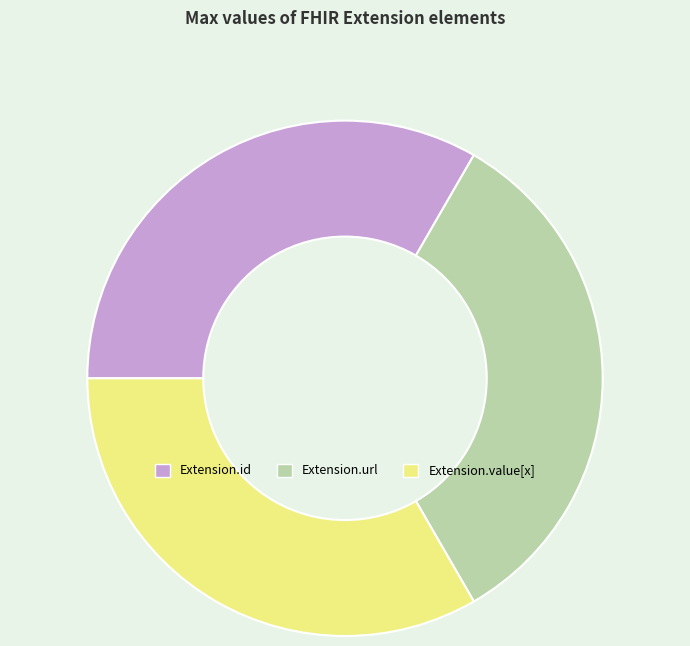

The Extension.value[x] slice represents 58% of the pie. True or false?

False